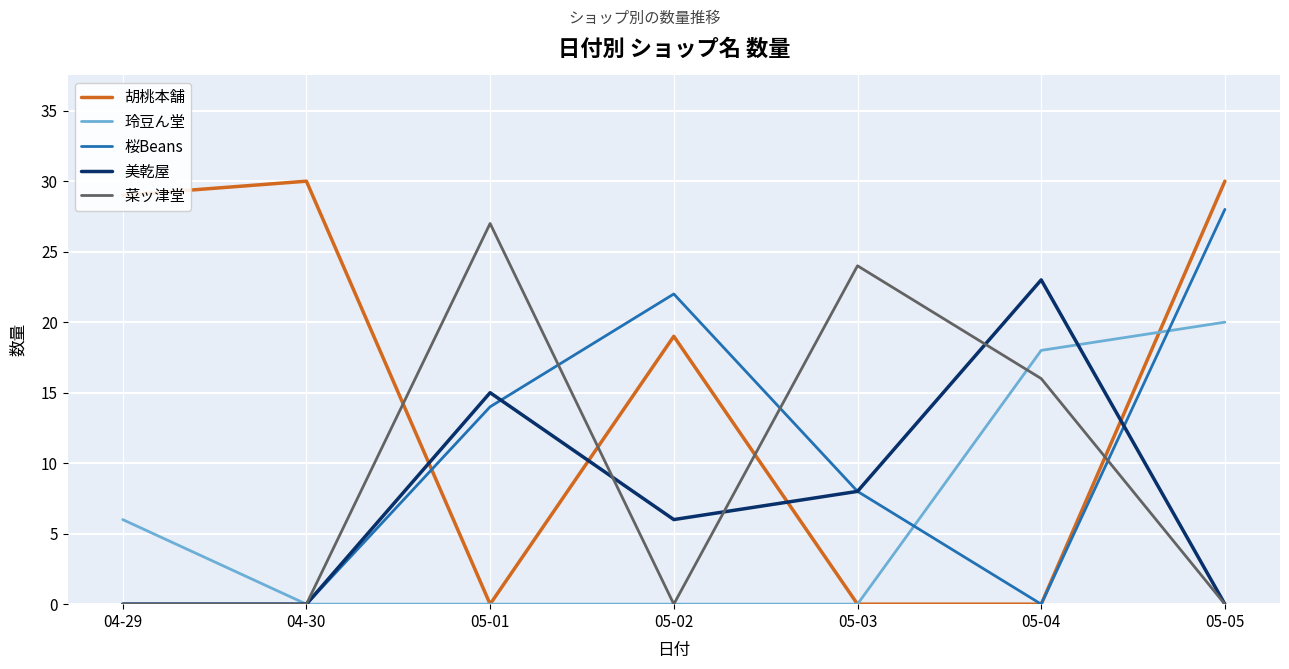

Which series changed the most between 05-04 and 05-05?

胡桃本舗